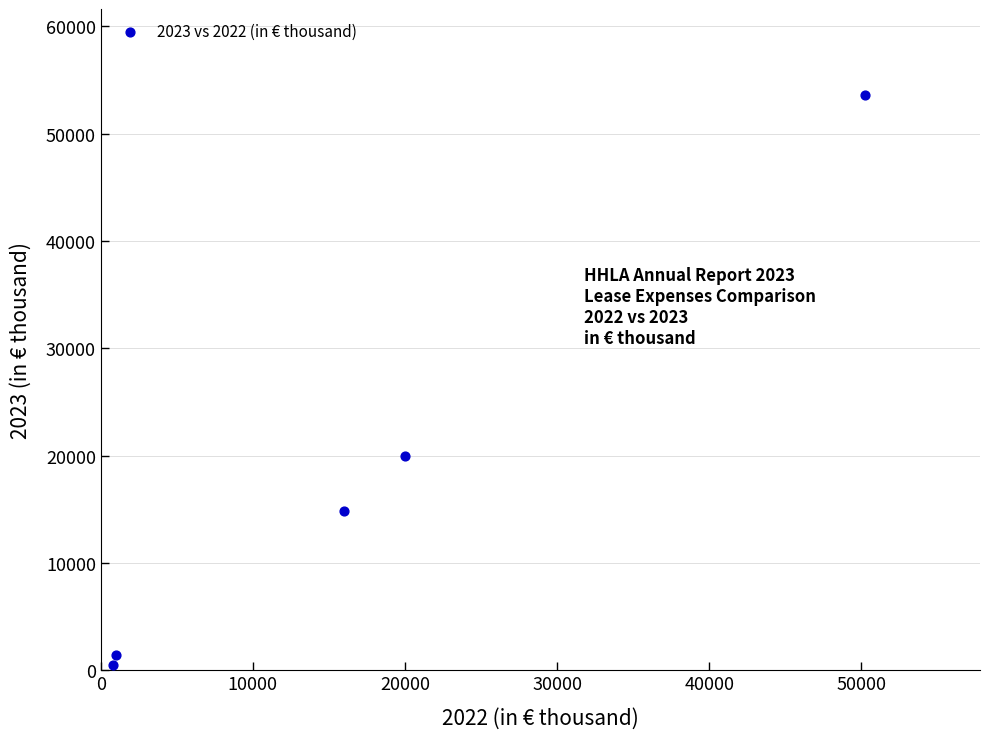

What Y value in the scatter plot is closest to 27030?

19995